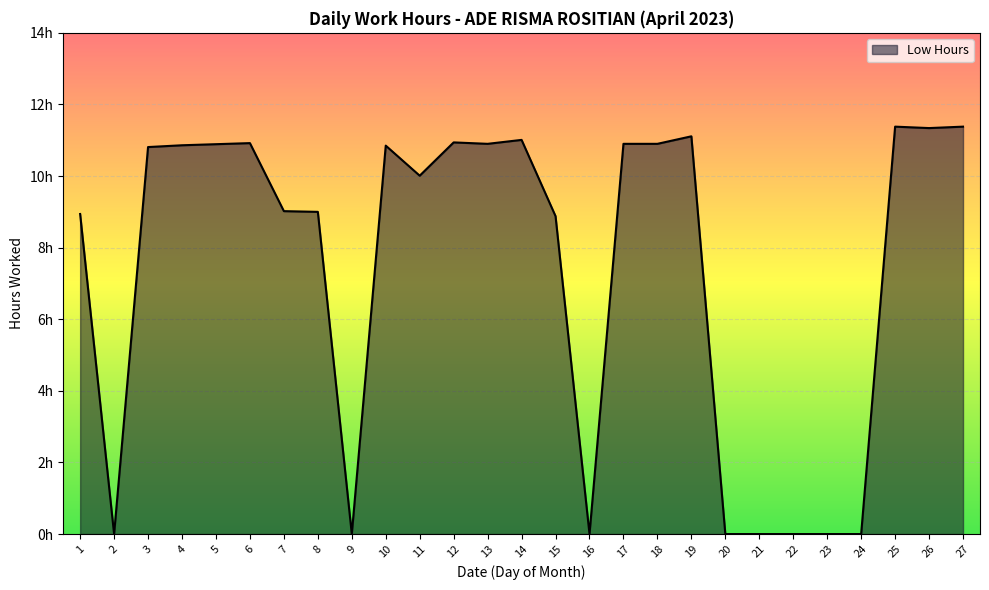

List the labels in order of value, largest first.

25, 27, 26, 19, 14, 12, 6, 13, 17, 18, 5, 4, 10, 3, 11, 7, 8, 1, 15, 2, 9, 16, 20, 21, 22, 23, 24